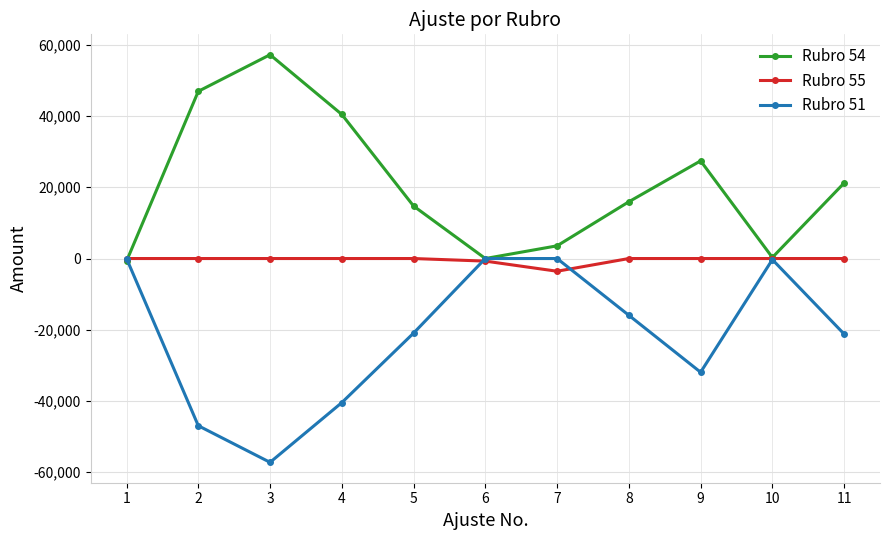

True or false: Rubro 51 has a value of -40450.5 at 4.

True